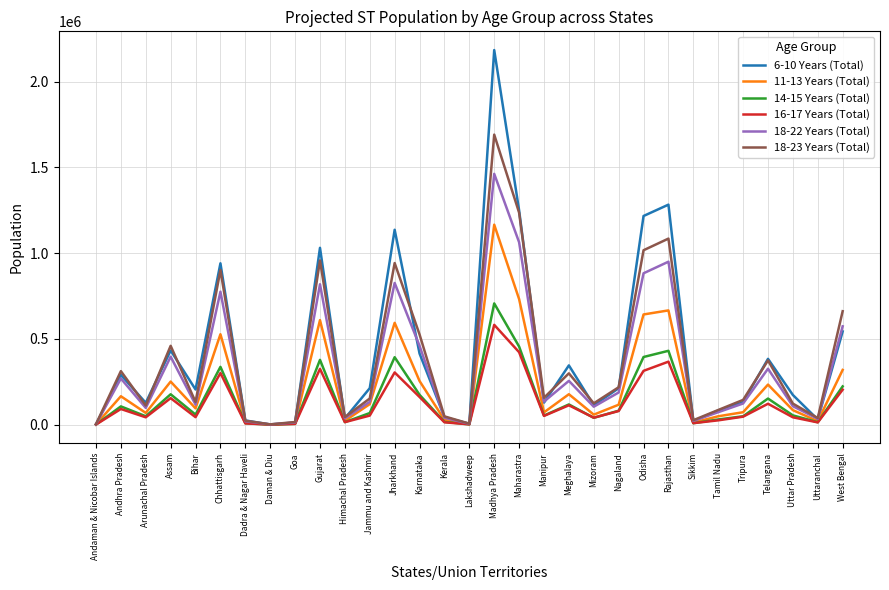

Read the 18-23 Years (Total) value at Chhattisgarh, to the nearest 50.

901500